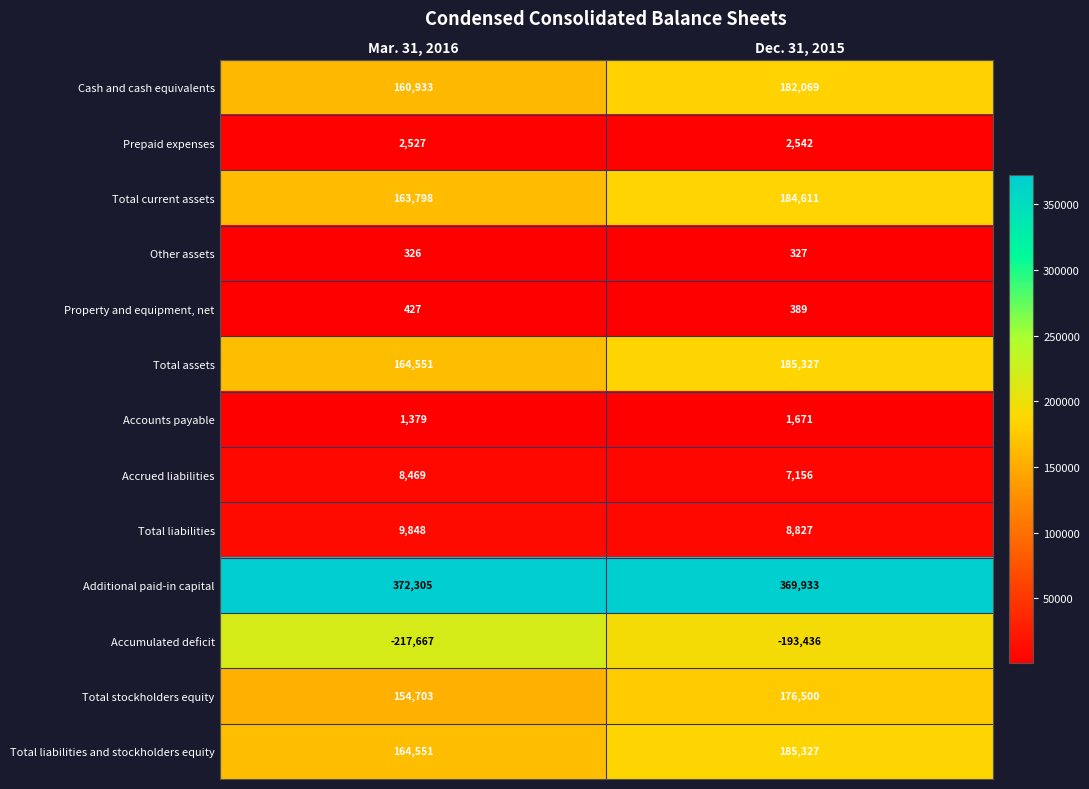

Which series has the widest spread of values?

Accumulated deficit